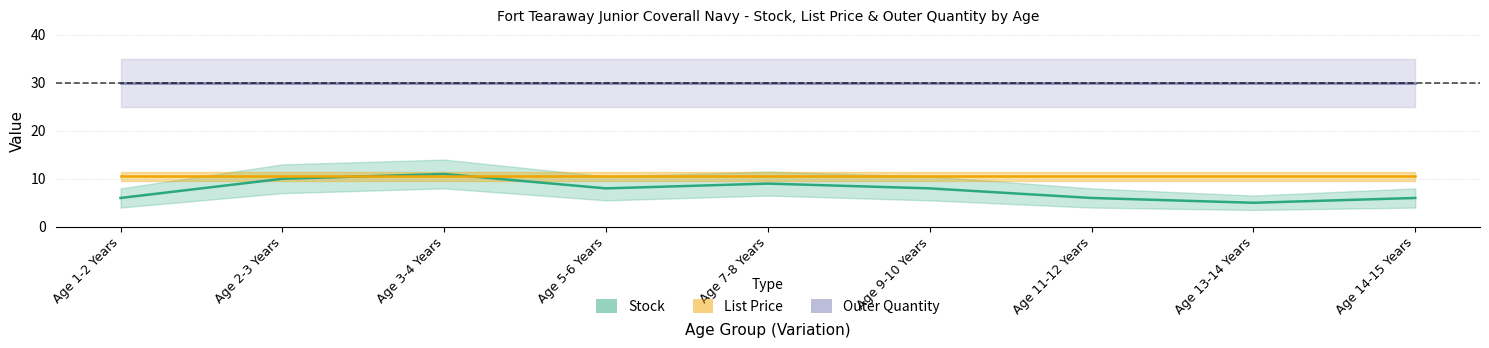

What is the total value across all series at Age 5-6 Years?

48.5